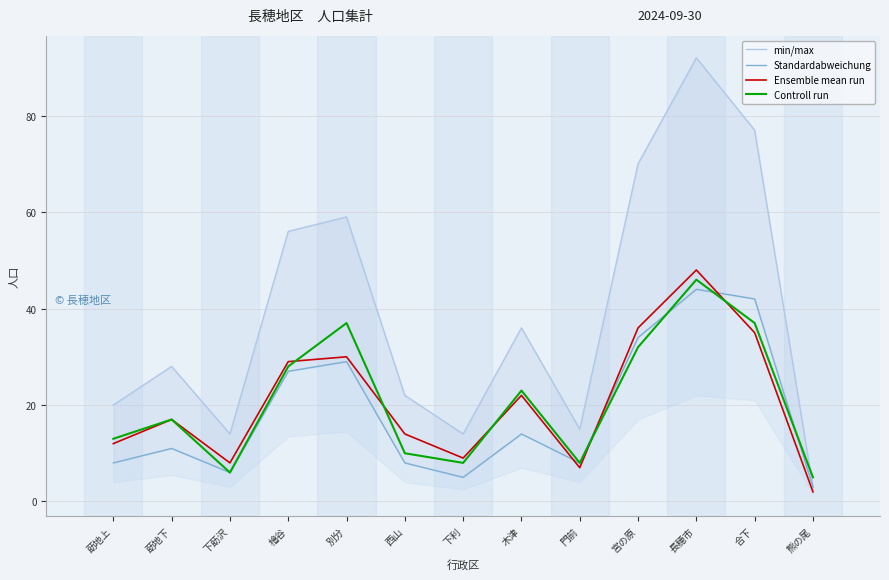

What is the difference between the second highest and second lowest values in the Controll run series?

31